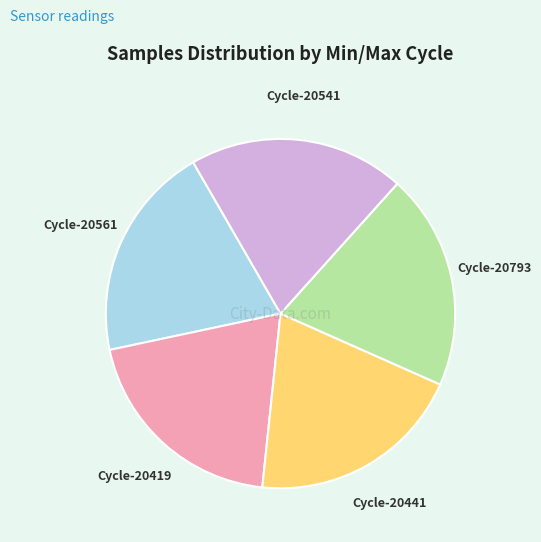

How many segments does this pie chart have?

5